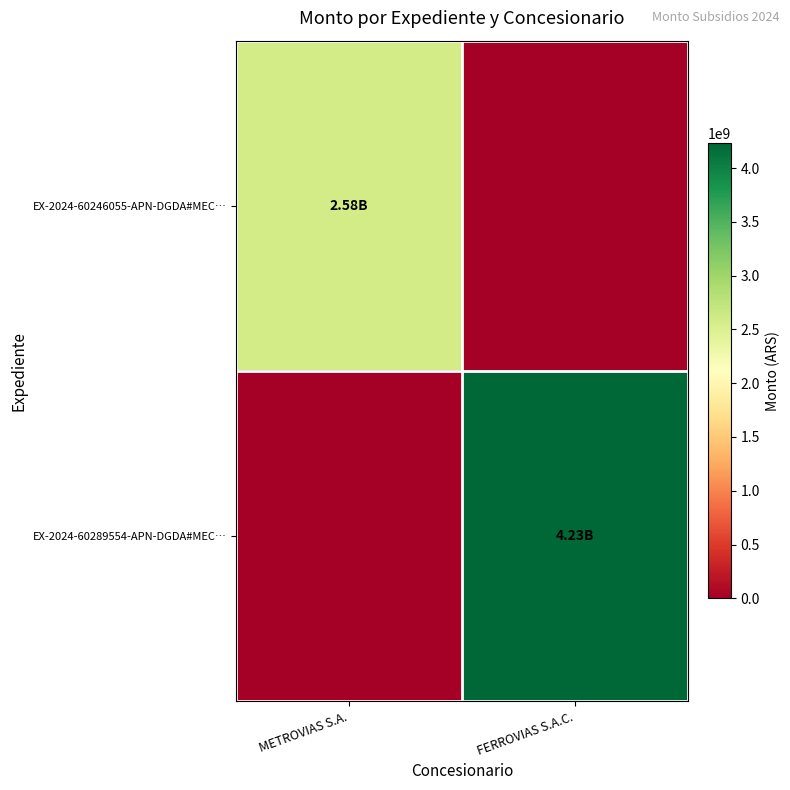

Reading left to right, what are all the values shown in this chart?

EX-2024-60246055-APN-DGDA#MEC…: METROVIAS S.A.=2579353387	FERROVIAS S.A.C.=0
EX-2024-60289554-APN-DGDA#MEC…: METROVIAS S.A.=0	FERROVIAS S.A.C.=4230392235